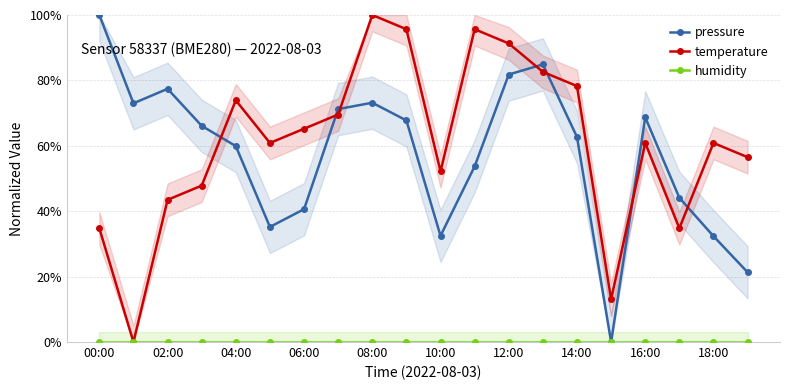

Is it true that pressure equals 77.4 at 02:00?

True